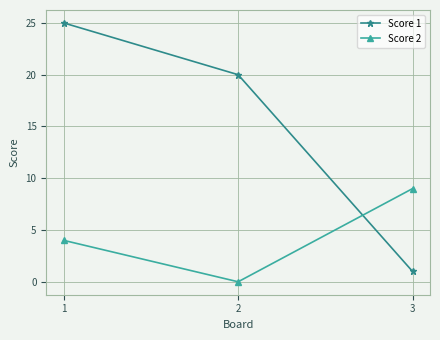

The Score 1 series shows 25 at 1. True or false?

True